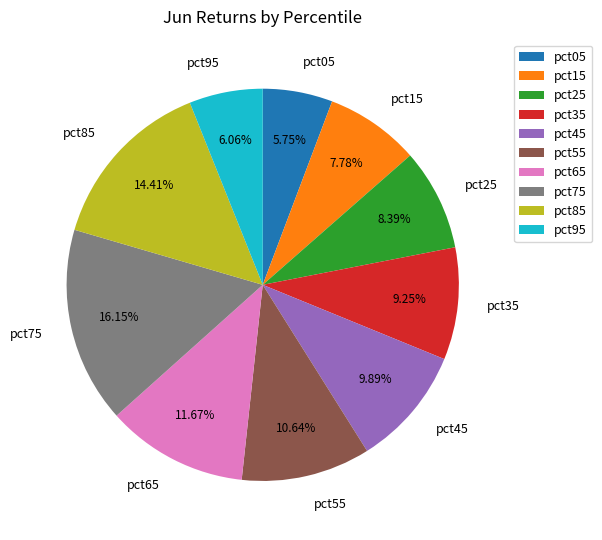

Is it true that pct65 is 12% of the pie?

True